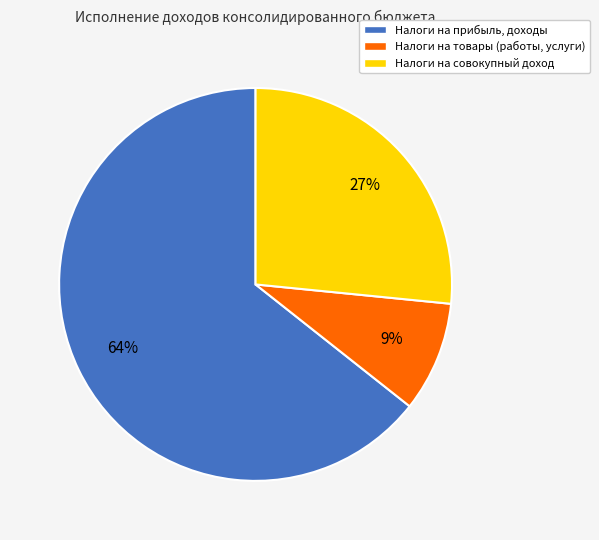

What is the ratio of the value at Налоги на прибыль, доходы to the value at Налоги на товары (работы, услуги)?

7.1